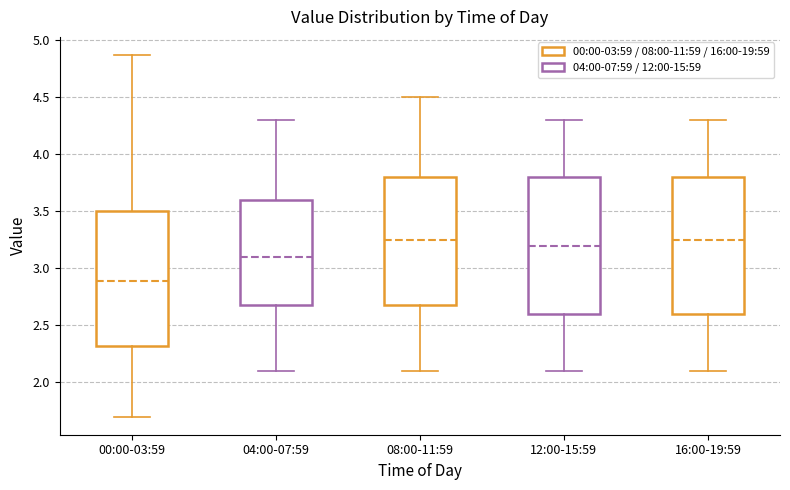

Reading left to right, transcribe this box plot: for each box, give where its median line is, the range the box spans, and where its two whiskers end, as read against the y-axis. The values are not printed on the chart, so give them approximately, as read against the axis.

00:00-03:59: median 2.90, box 2.30 to 3.50, whiskers 1.70 to 4.85
04:00-07:59: median 3.10, box 2.70 to 3.60, whiskers 2.10 to 4.30
08:00-11:59: median 3.25, box 2.70 to 3.80, whiskers 2.10 to 4.50
12:00-15:59: median 3.20, box 2.60 to 3.80, whiskers 2.10 to 4.30
16:00-19:59: median 3.25, box 2.60 to 3.80, whiskers 2.10 to 4.30